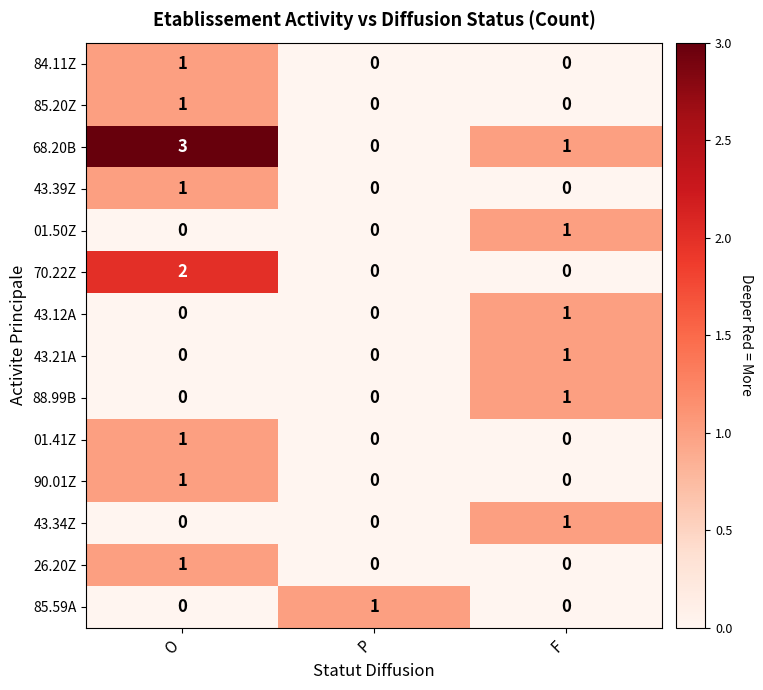

What is the maximum value shown in the chart?

3